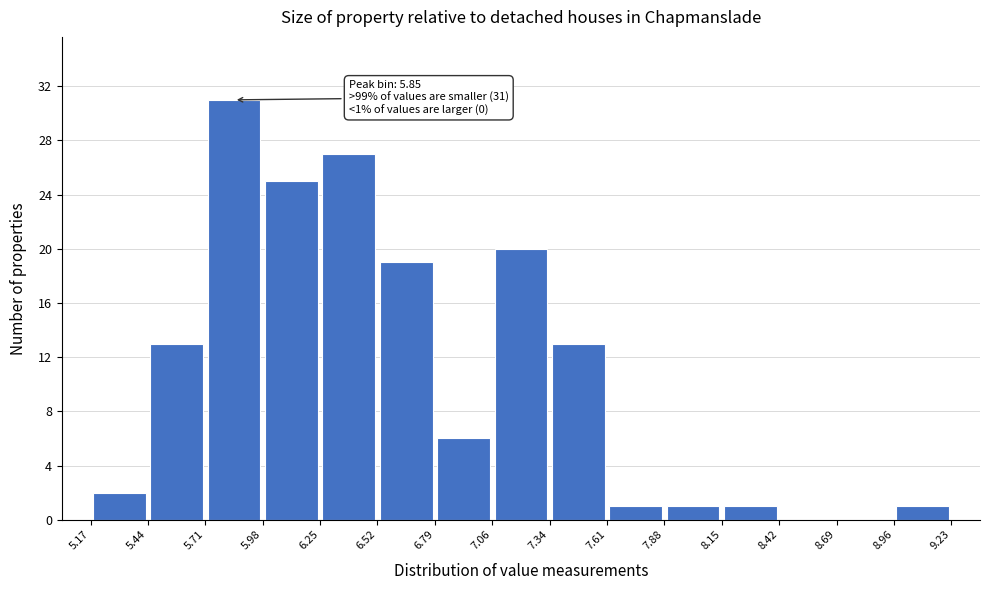

Which range on the x-axis has the tallest bar?

5.71 to 5.98